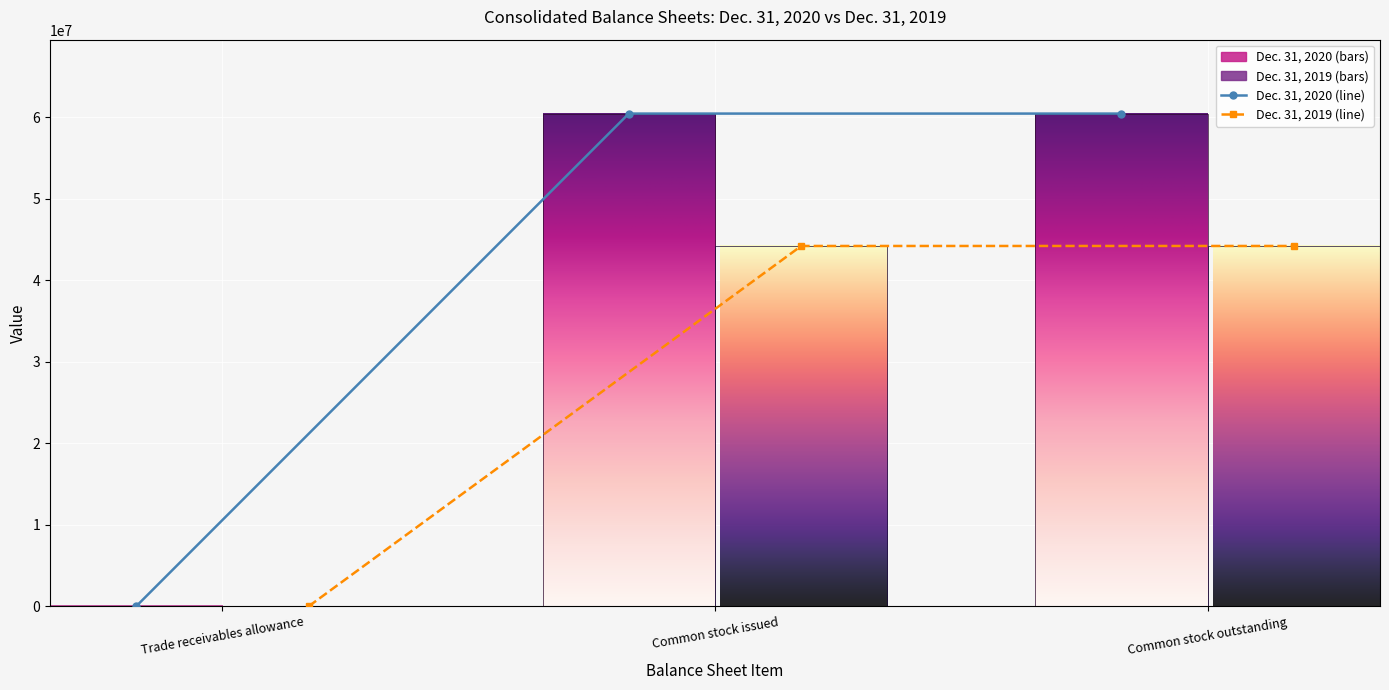

Count the Dec. 31, 2020 (line) values in the range 7820 to 60436876.

3